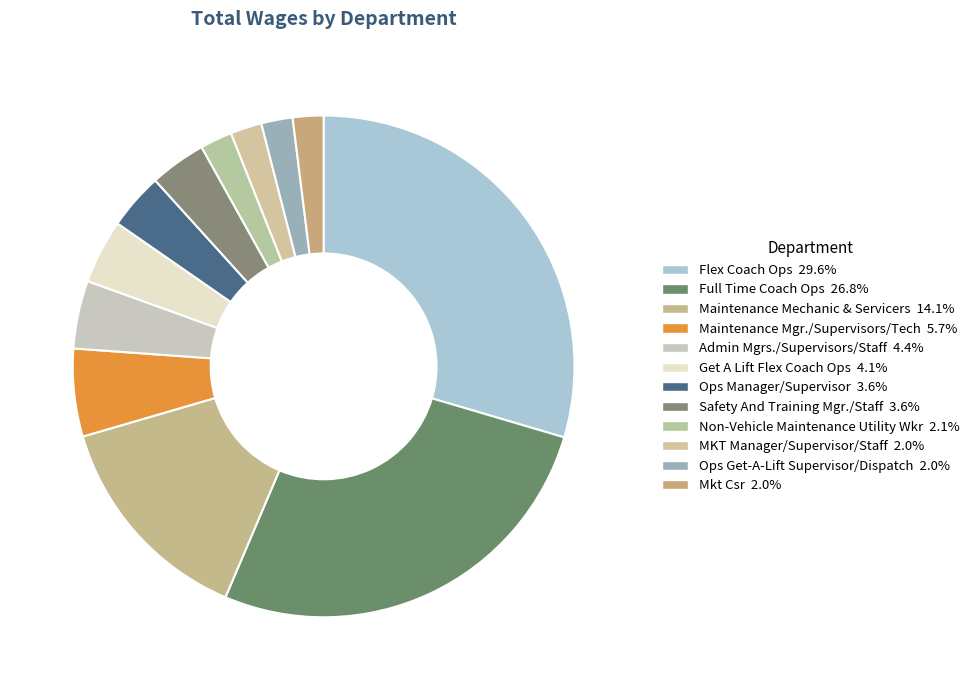

To the nearest percent, what percentage of the pie is Maintenance Mechanic & Servicers?

14%